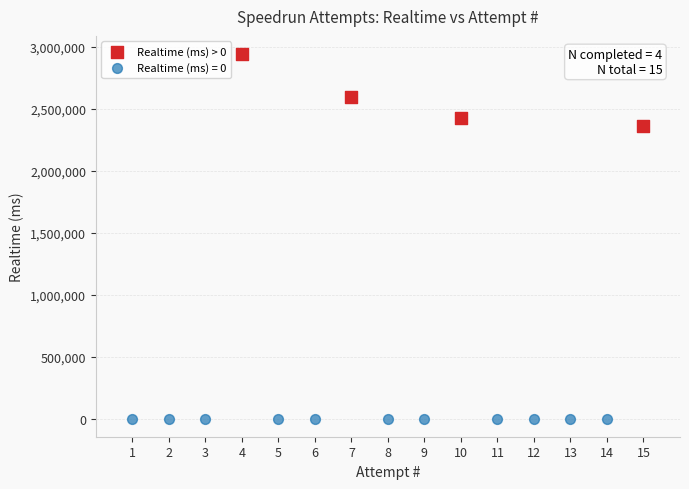

Which series reaches the minimum Y coordinate?

Realtime (ms) = 0